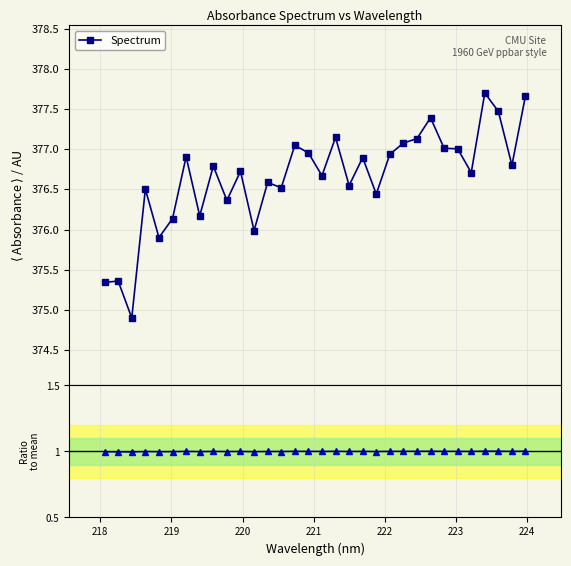

What is the lowest value of the Spectrum series?

374.9